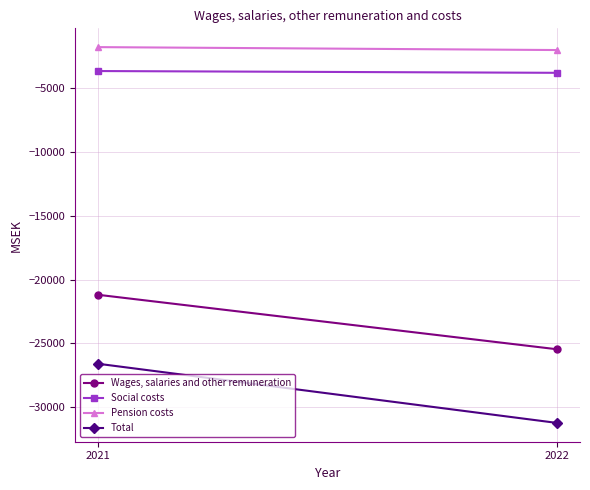

How many Social costs values are between -3782 and -3643?

2